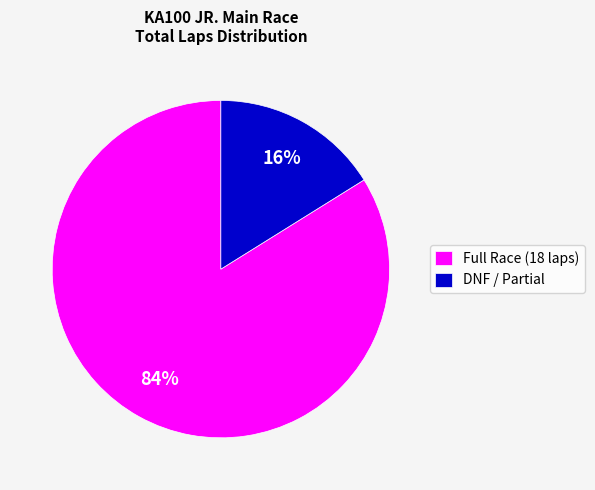

Rank the categories by value from lowest to highest.

DNF / Partial, Full Race (18 laps)